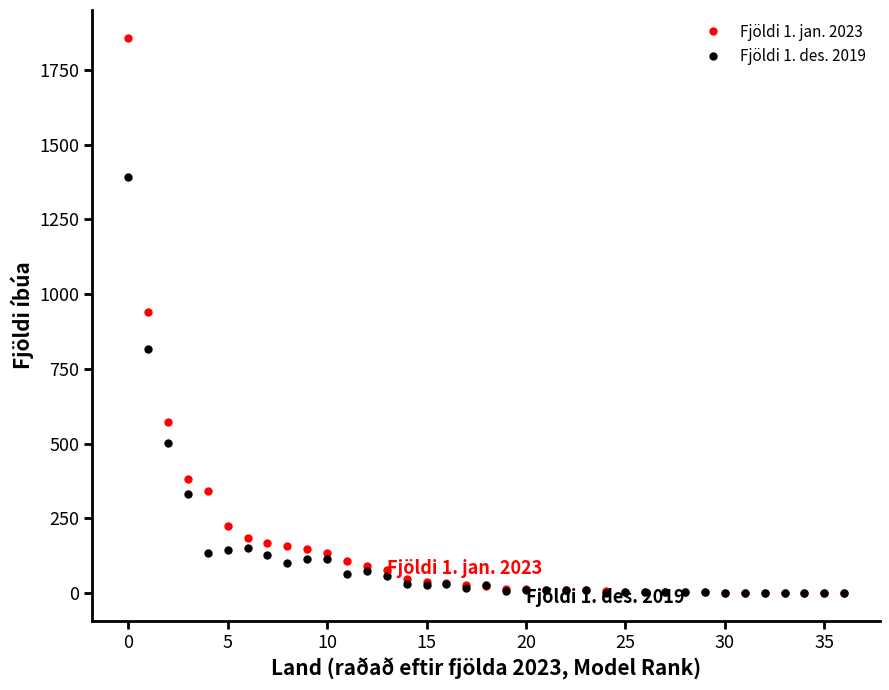

How many data points does each series have?

37